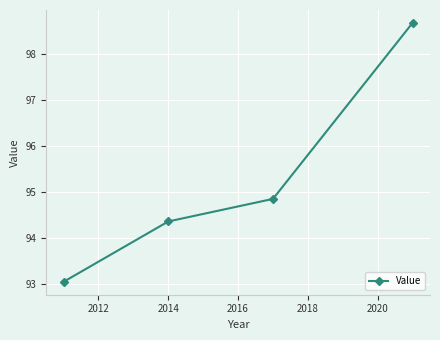

How many distinct data groups are displayed?

1